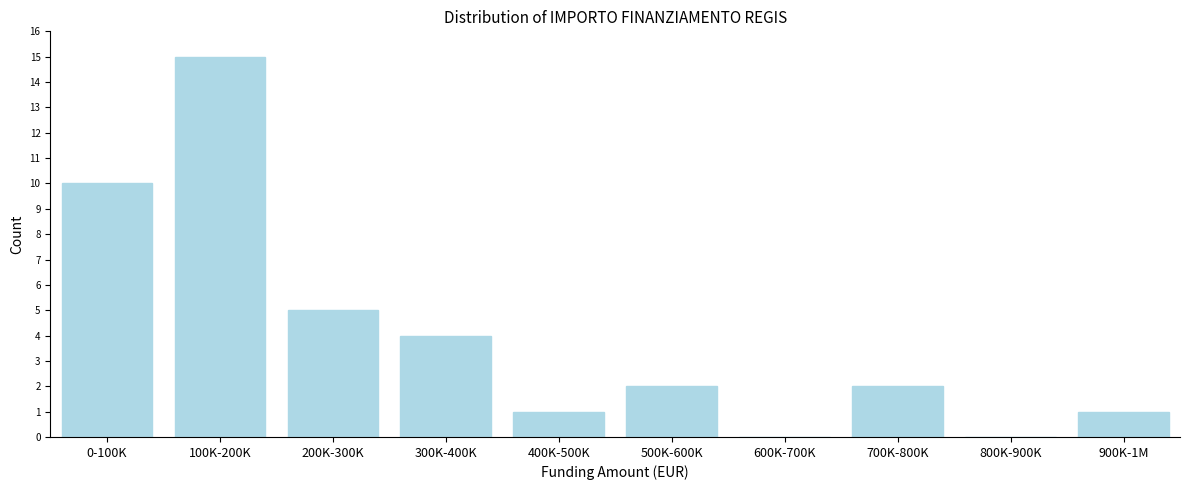

Reading left to right, what are all the values shown in this chart?

0-100K=10	100K-200K=15	200K-300K=5	300K-400K=4	400K-500K=1	500K-600K=2	600K-700K=0	700K-800K=2	800K-900K=0	900K-1M=1